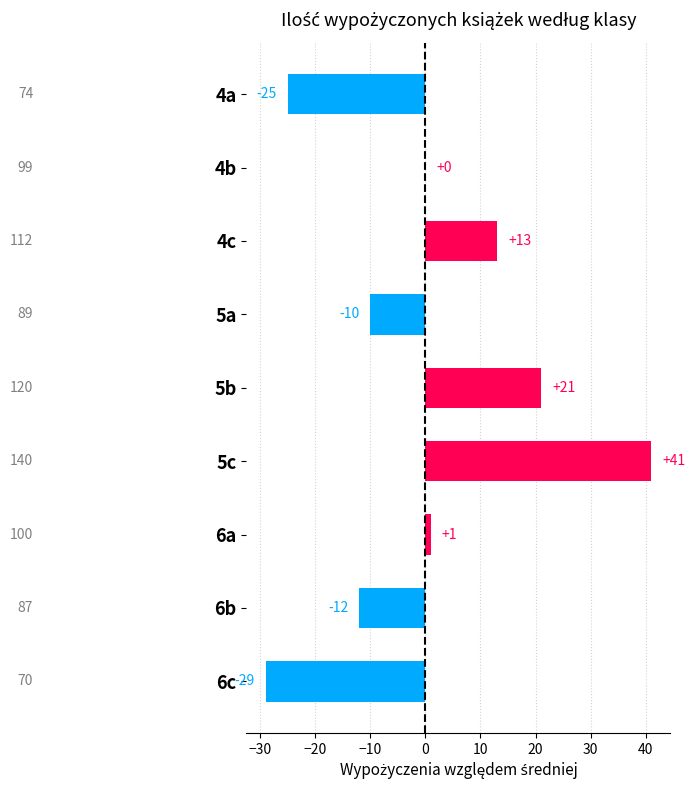

What is the greatest value displayed?

41